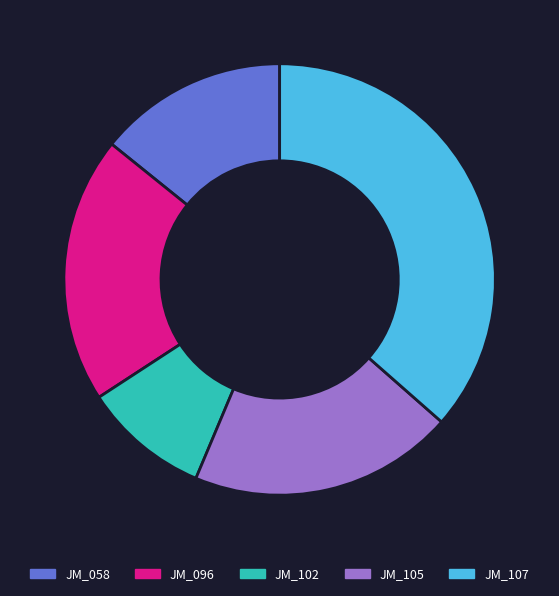

Do JM_102 and JM_058 together represent more than half of the pie?

No